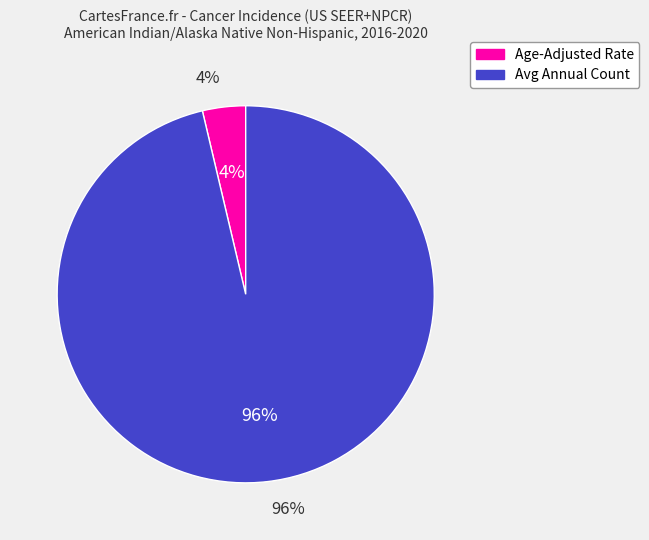

Rank the categories by value from lowest to highest.

Age-Adjusted Incidence Rate, Average Annual Count